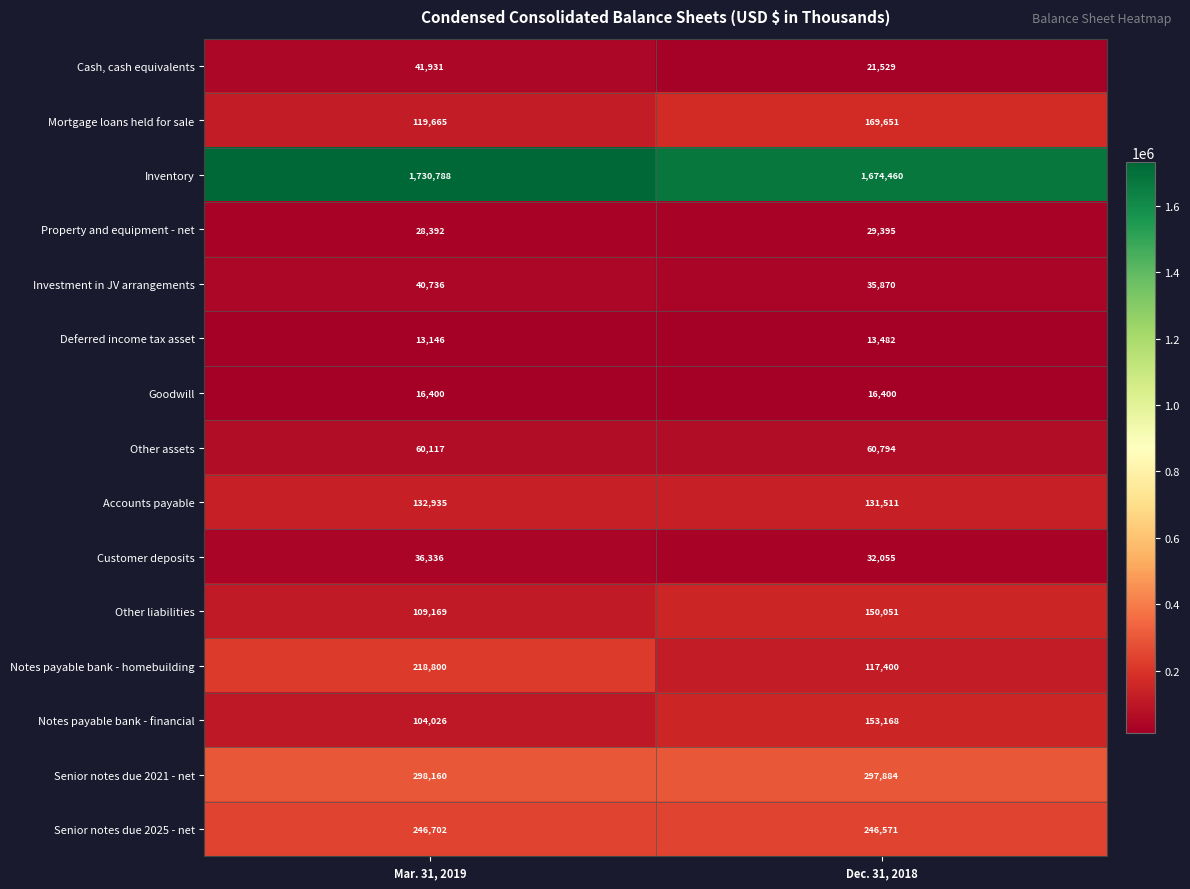

Reading left to right, list all the values displayed in this chart.

Cash, cash equivalents: 41931	21529
Mortgage loans held for sale: 119665	169651
Inventory: 1730788	1674460
Property and equipment - net: 28392	29395
Investment in JV arrangements: 40736	35870
Deferred income tax asset: 13146	13482
Goodwill: 16400	16400
Other assets: 60117	60794
Accounts payable: 132935	131511
Customer deposits: 36336	32055
Other liabilities: 109169	150051
Notes payable bank - homebuilding: 218800	117400
Notes payable bank - financial: 104026	153168
Senior notes due 2021 - net: 298160	297884
Senior notes due 2025 - net: 246702	246571